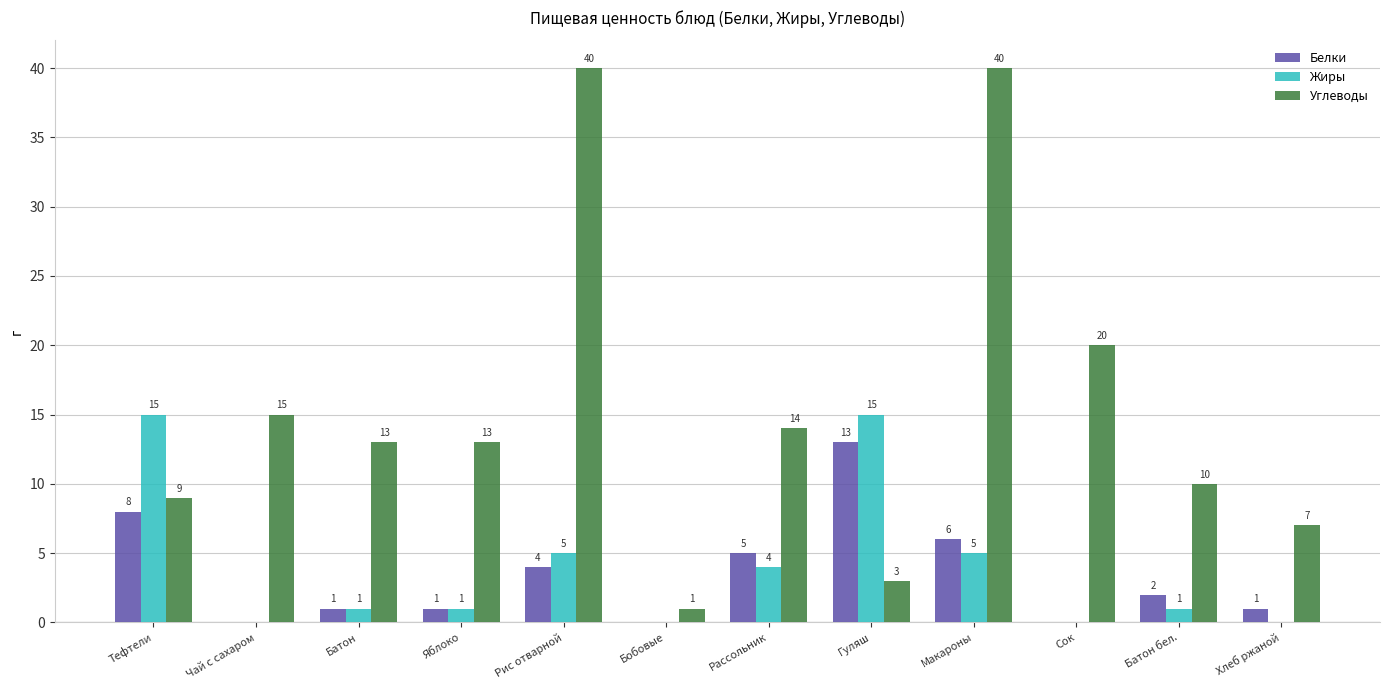

Which series changed the most between Бобовые and Гуляш?

Жиры